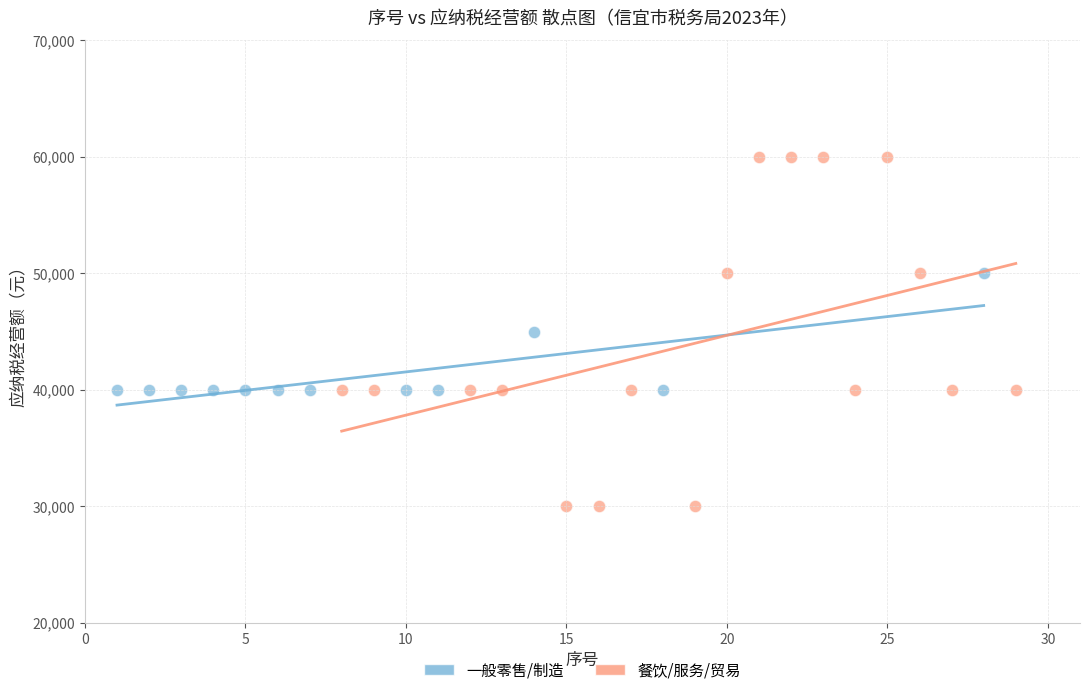

What are all the series names shown in the legend?

一般零售/制造, 餐饮/服务/贸易